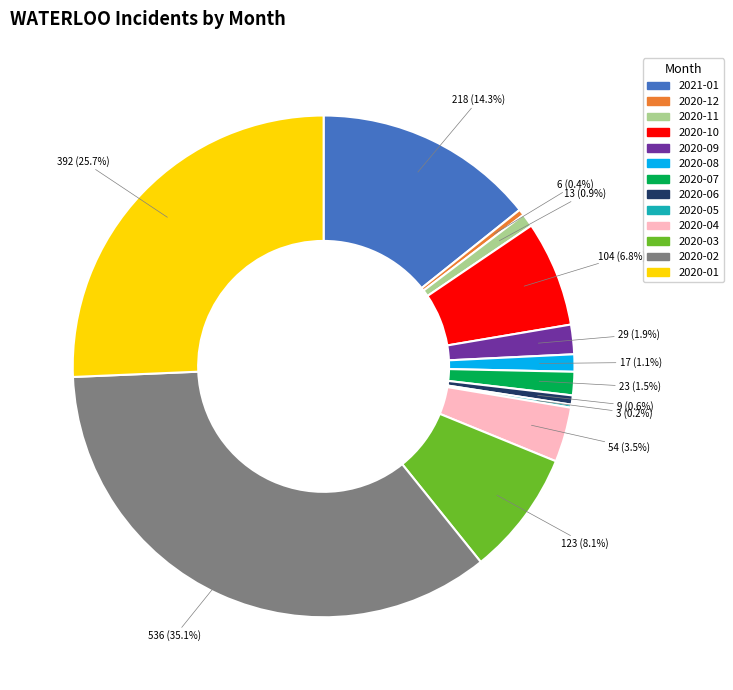

To the nearest percent, what percentage of the pie is 2020-02?

35%